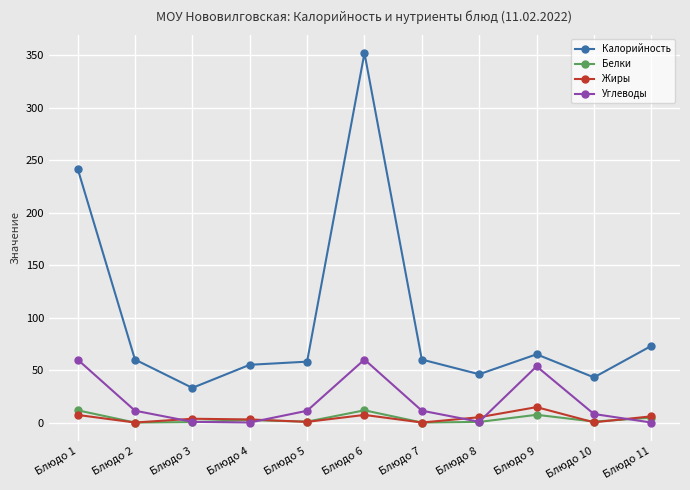

How many interior local peaks does the Углеводы series have?

2